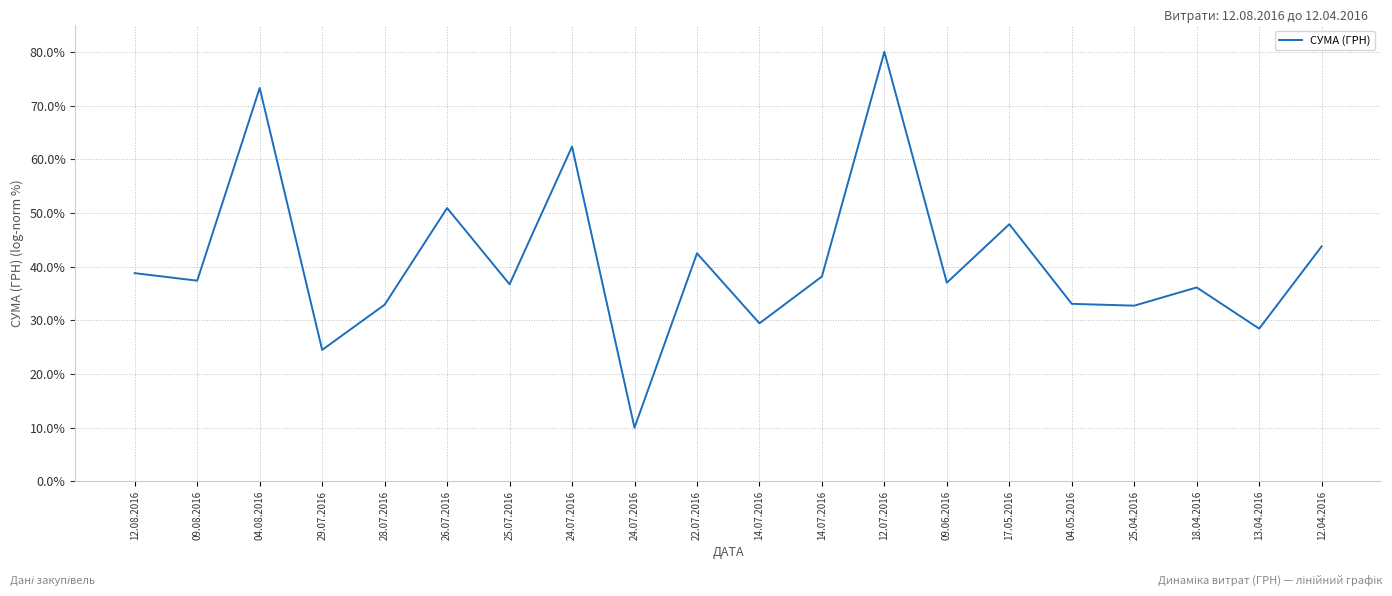

Rank the categories by value from lowest to highest.

24.07.2016, 29.07.2016, 13.04.2016, 14.07.2016, 25.04.2016, 28.07.2016, 04.05.2016, 18.04.2016, 25.07.2016, 09.06.2016, 09.08.2016, 14.07.2016, 12.08.2016, 22.07.2016, 12.04.2016, 17.05.2016, 26.07.2016, 24.07.2016, 04.08.2016, 12.07.2016